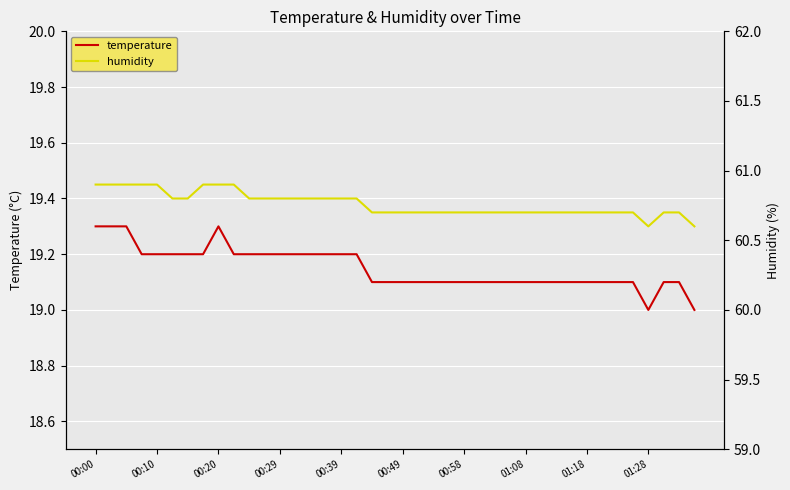

Reading right to left, what are all the values shown in this chart?

temperature: 19.0	19.1	19.1	19.0	19.1	19.1	19.1	19.1	19.1	19.1	19.1	19.1	19.1	19.1	19.1	19.1	19.1	19.1	19.1	19.1	19.1	19.1	19.2	19.2	19.2	19.2	19.2	19.2	19.2	19.2	19.2	19.3	19.2	19.2	19.2	19.2	19.2	19.3	19.3	19.3
humidity: 60.6	60.7	60.7	60.6	60.7	60.7	60.7	60.7	60.7	60.7	60.7	60.7	60.7	60.7	60.7	60.7	60.7	60.7	60.7	60.7	60.7	60.7	60.8	60.8	60.8	60.8	60.8	60.8	60.8	60.8	60.9	60.9	60.9	60.8	60.8	60.9	60.9	60.9	60.9	60.9